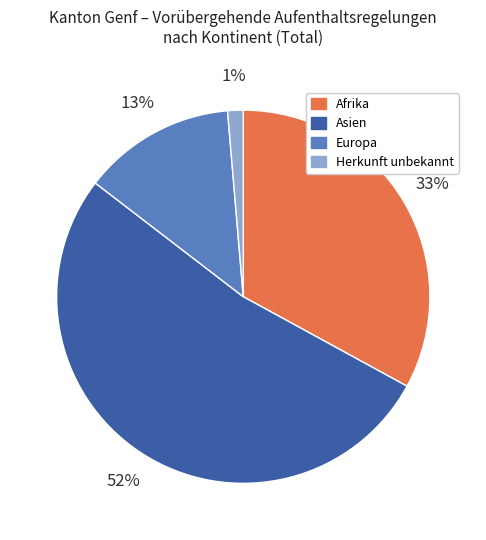

Rank the categories by value from highest to lowest.

Asien, Afrika, Europa, Herkunft unbekannt